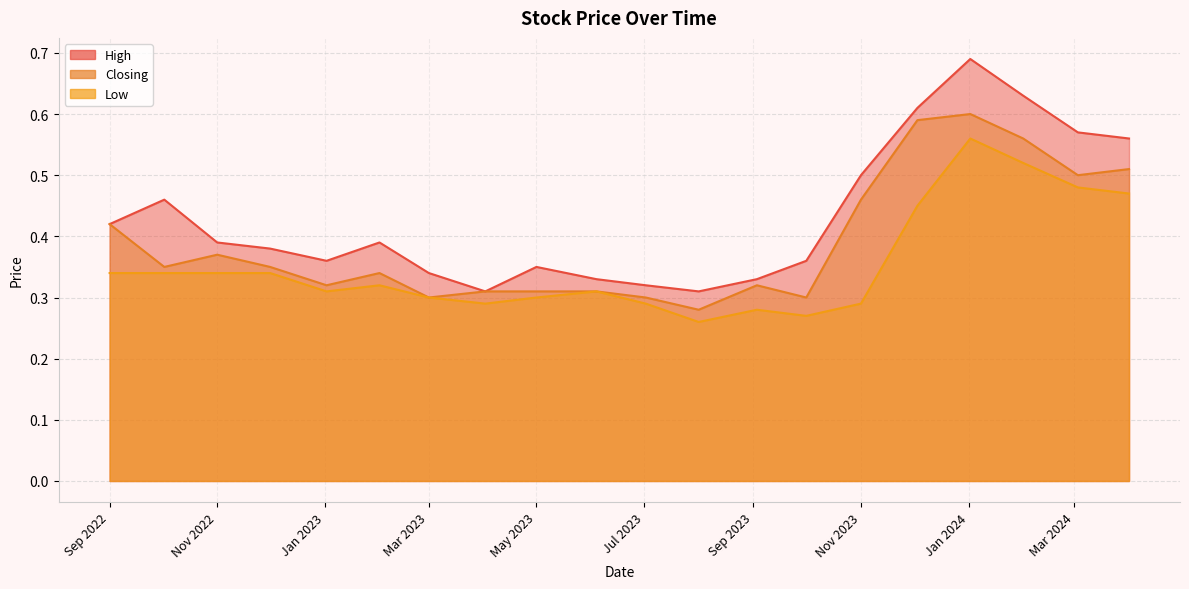

What is the difference between the maximum and minimum values in the High series?

0.4